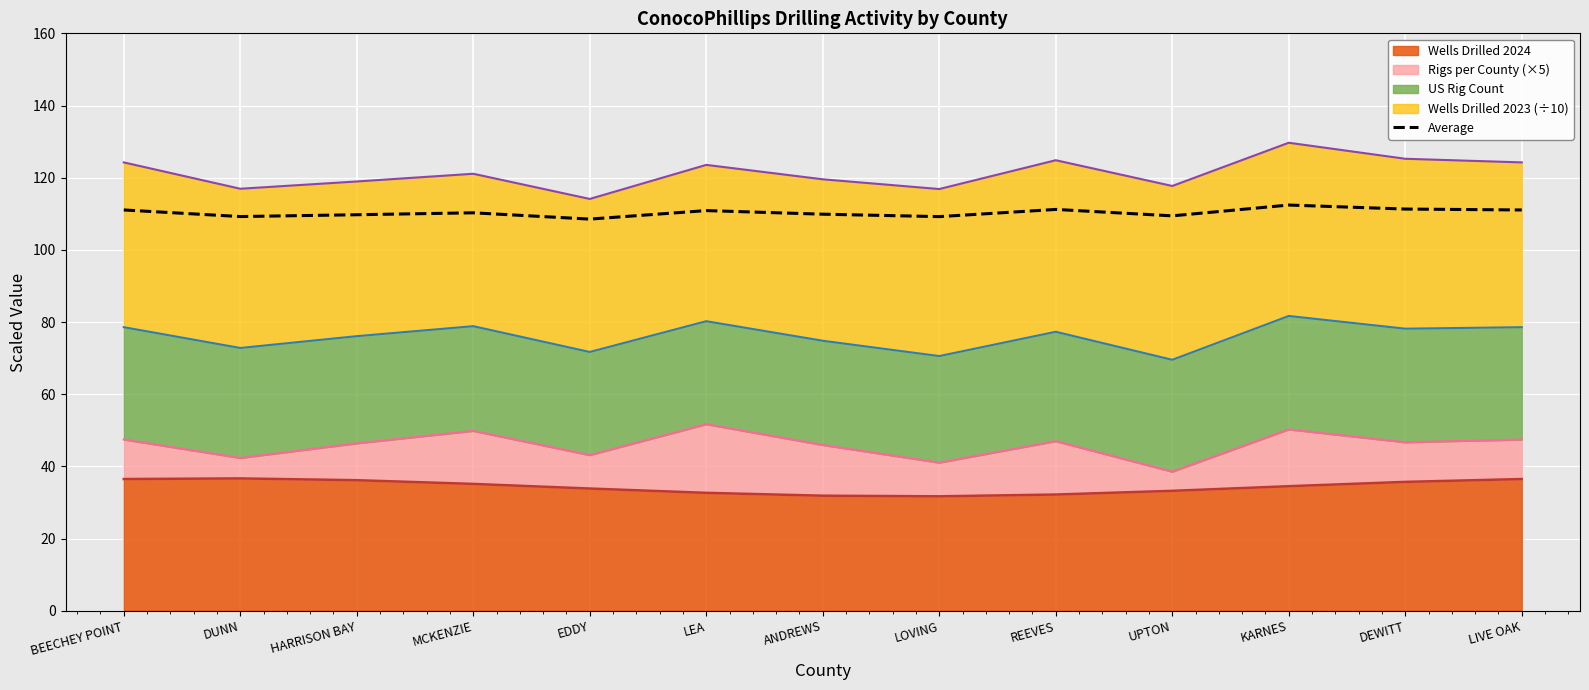

Reading left to right, what are all the values shown in this chart?

BEECHEY POINT=111.1	DUNN=109.2	HARRISON BAY=109.7	MCKENZIE=110.3	EDDY=108.5	LEA=110.9	ANDREWS=109.9	LOVING=109.2	REEVES=111.2	UPTON=109.4	KARNES=112.4	DEWITT=111.3	LIVE OAK=111.1